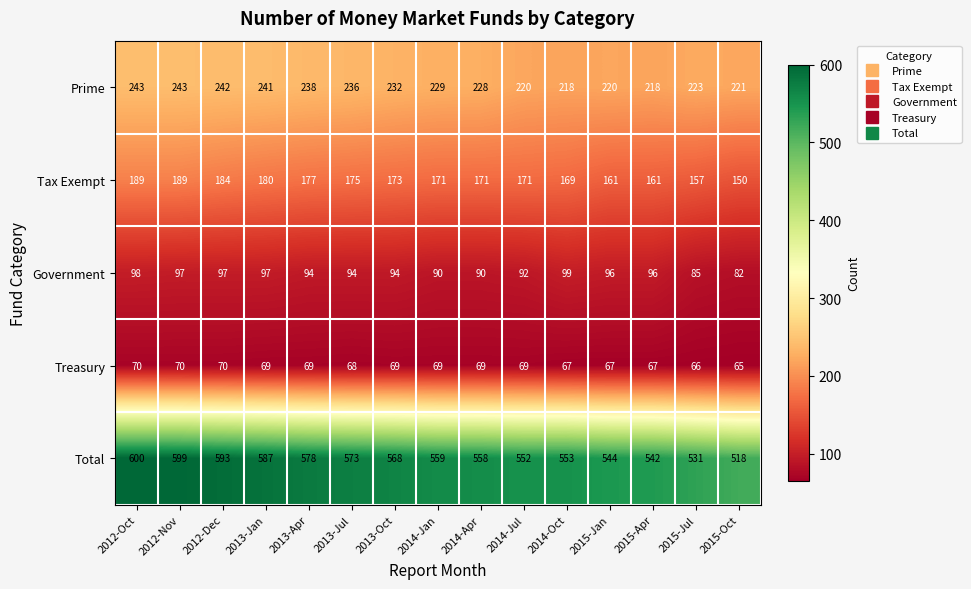

Count the number of data series in this chart.

5